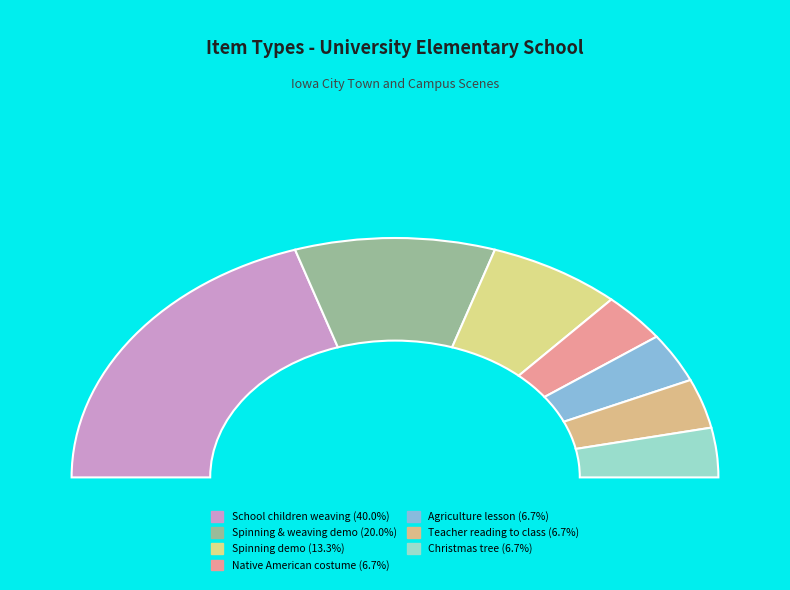

What portion of the pie excludes Classroom spinning demonstration?

86.7%